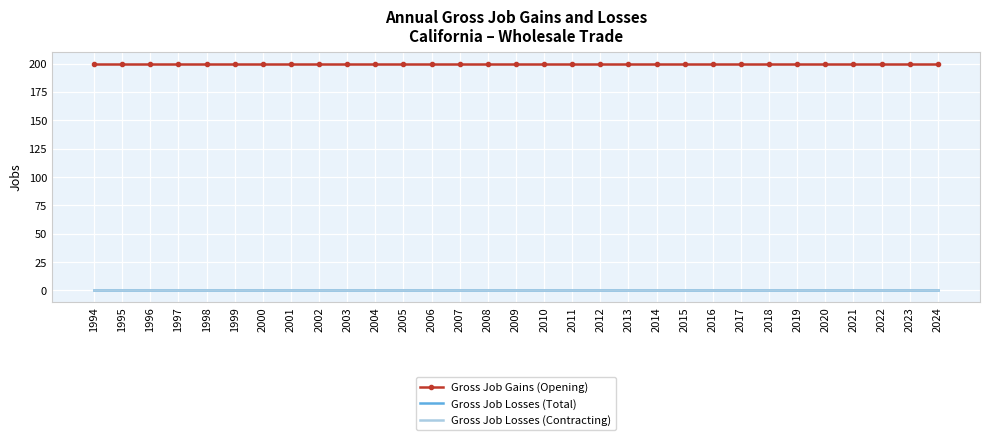

How many series are shown in this chart?

3